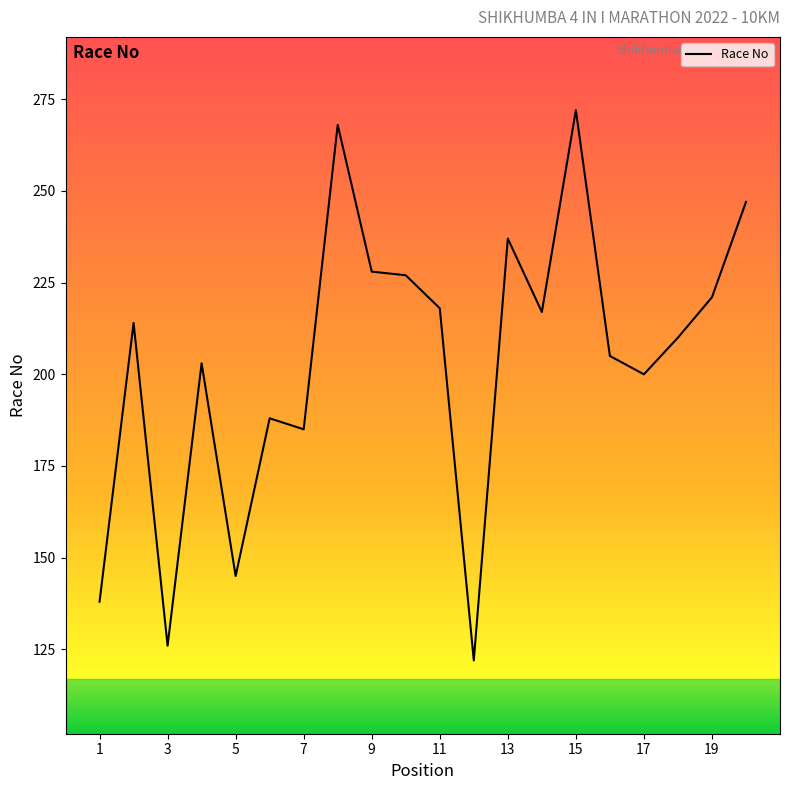

What is the average value?

204